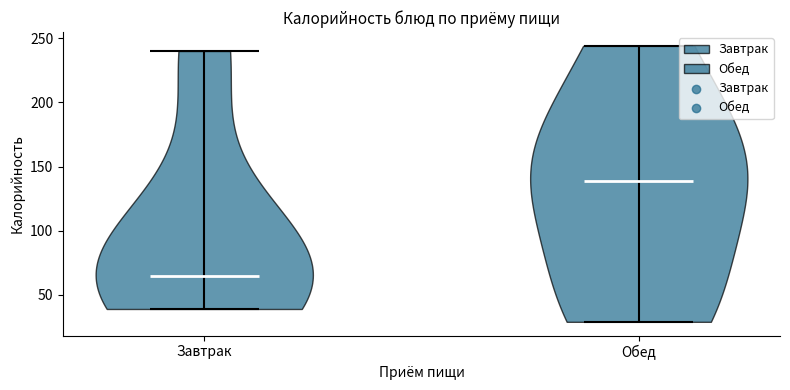

Reading left to right, read every violin against the y-axis: where its median line is, and the lowest and highest points it reaches. The values are not printed on the chart, so give them approximately, as read against the axis.

Завтрак: median line 65, lowest point 40, highest point 240
Обед: median line 140, lowest point 30, highest point 245